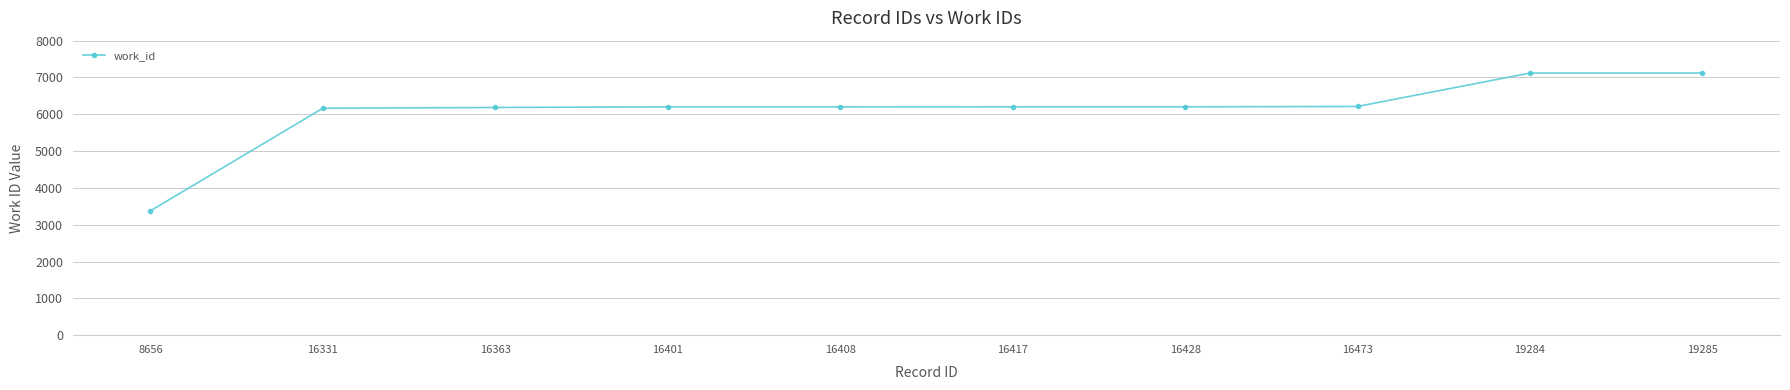

What is the value of the 10th point from the left?

7120